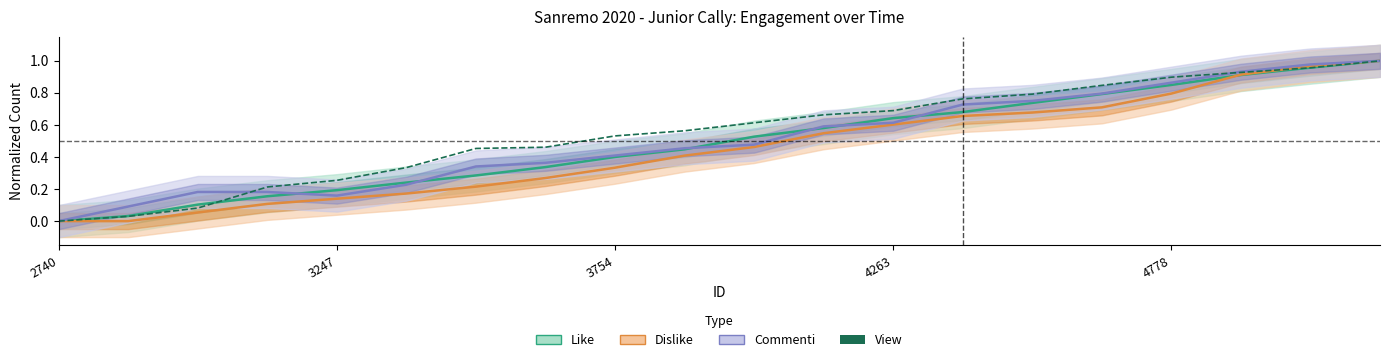

What is the value of the 11th point from the left?

0.6